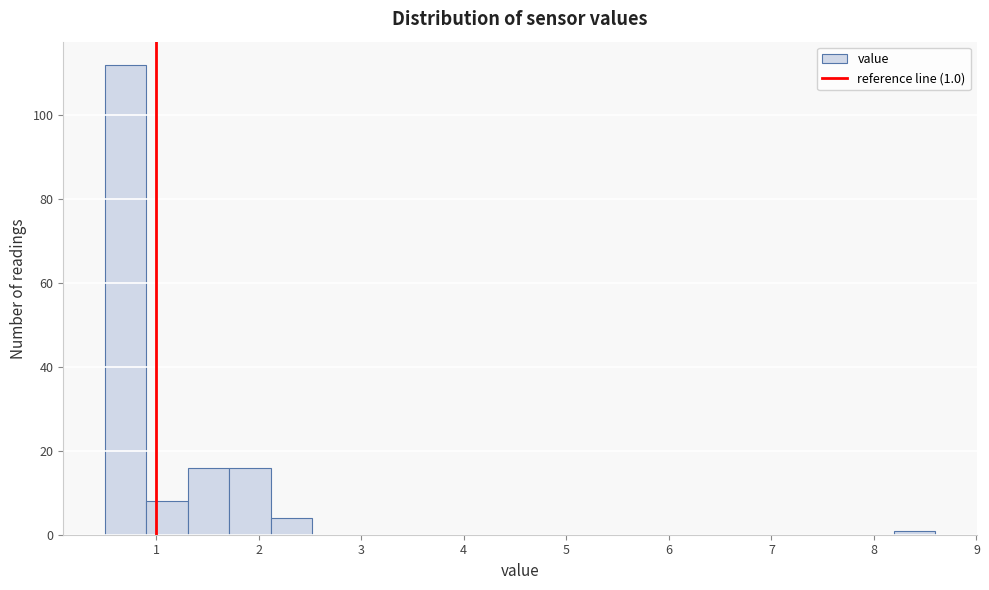

Which range on the x-axis has the tallest bar?

0.5 to 0.9